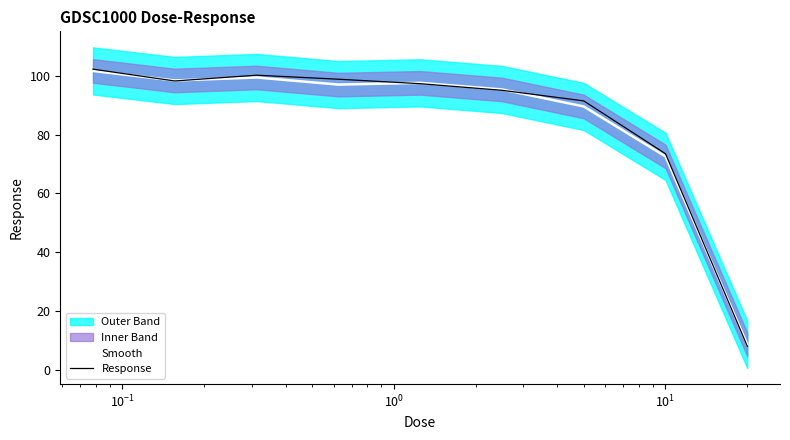

What is the minimum value for Response?

8.2